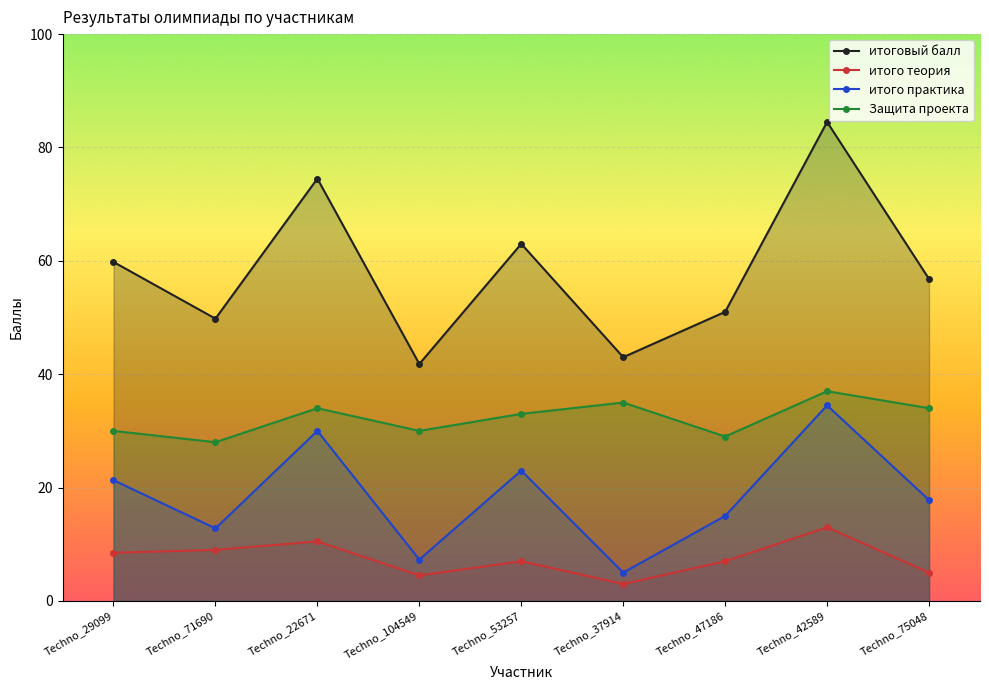

Which category has the highest value in the итоговый балл series?

Techno_42589